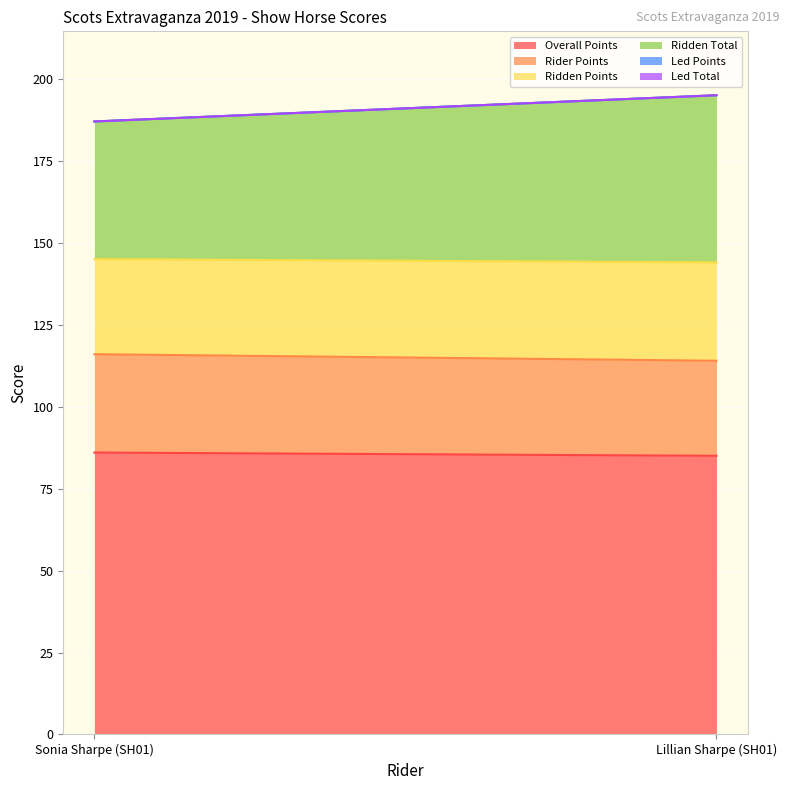

What is the difference between the Ridden Total values at Sonia Sharpe (SH01) and Lillian Sharpe (SH01)?

9